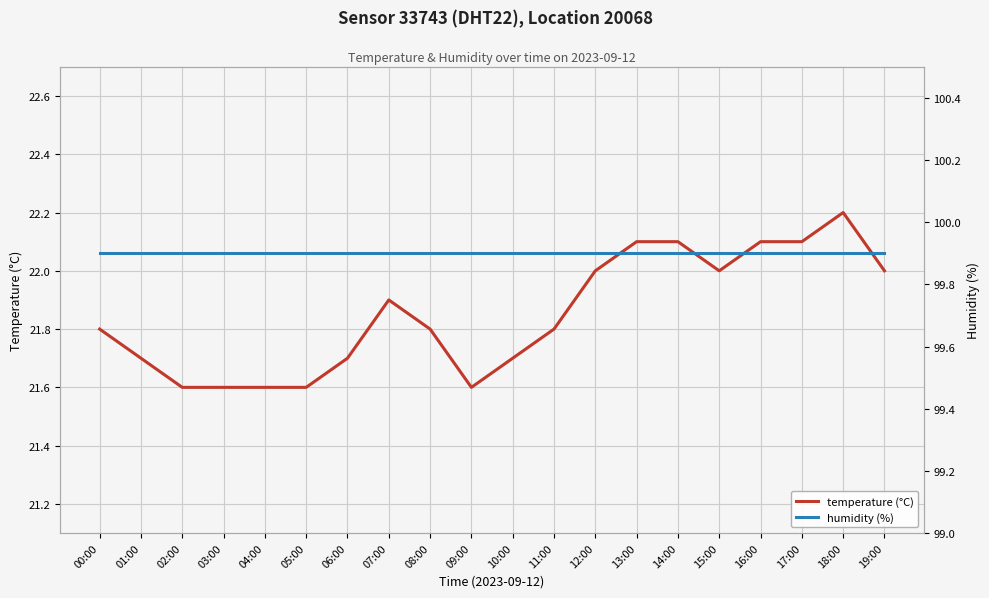

How many series are shown in this chart?

2